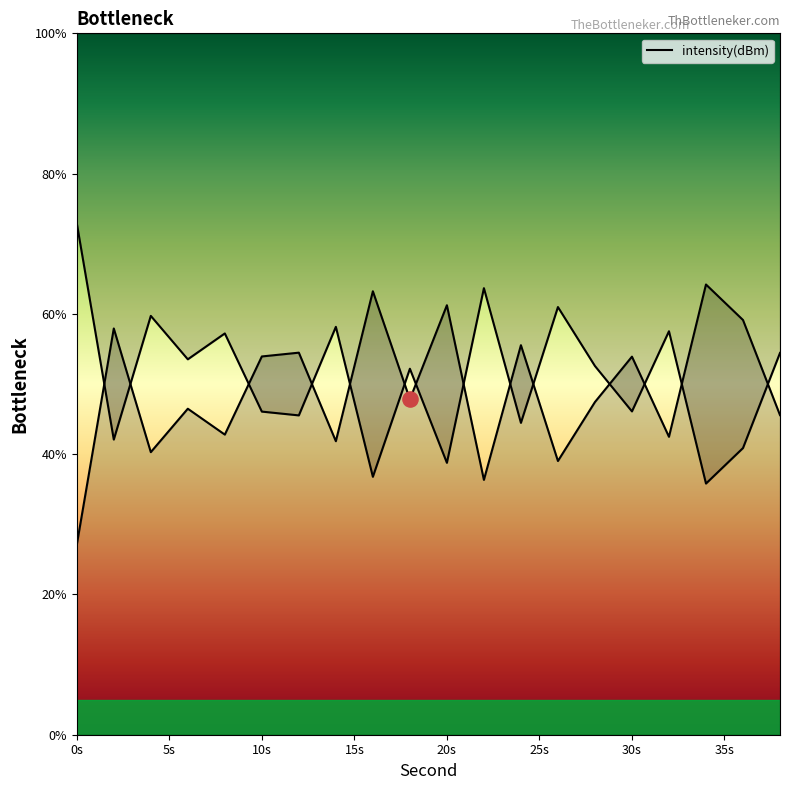

Approximately how many times larger is the value at 24 compared to 0?

2.1